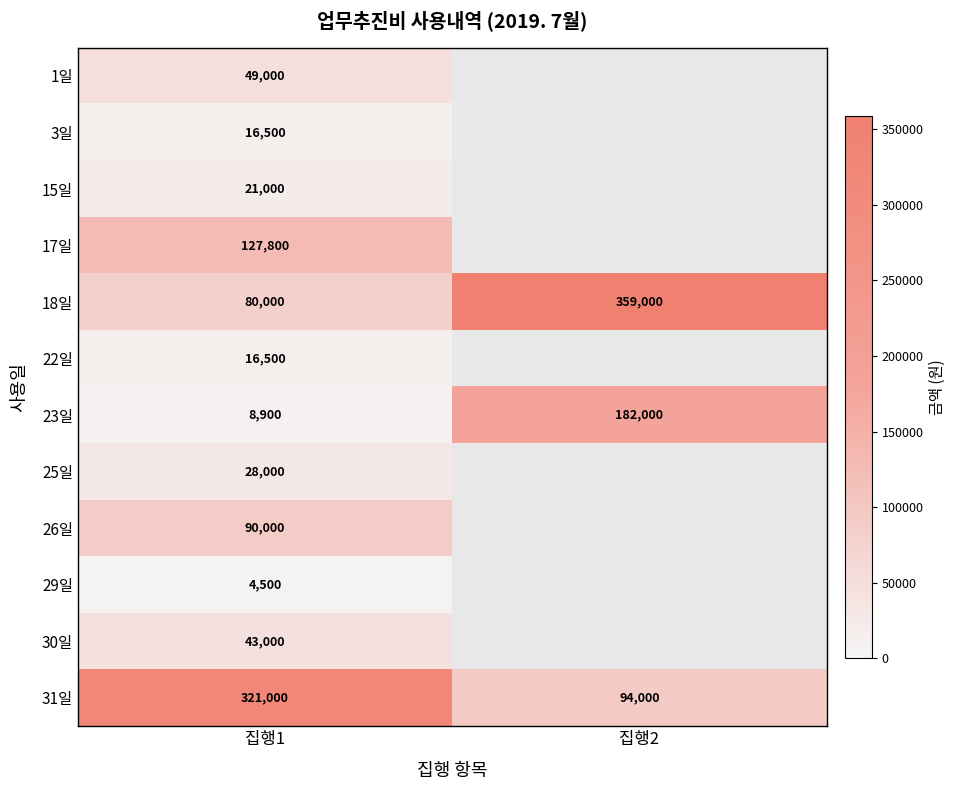

At which category is the sum across all series the highest?

집행1